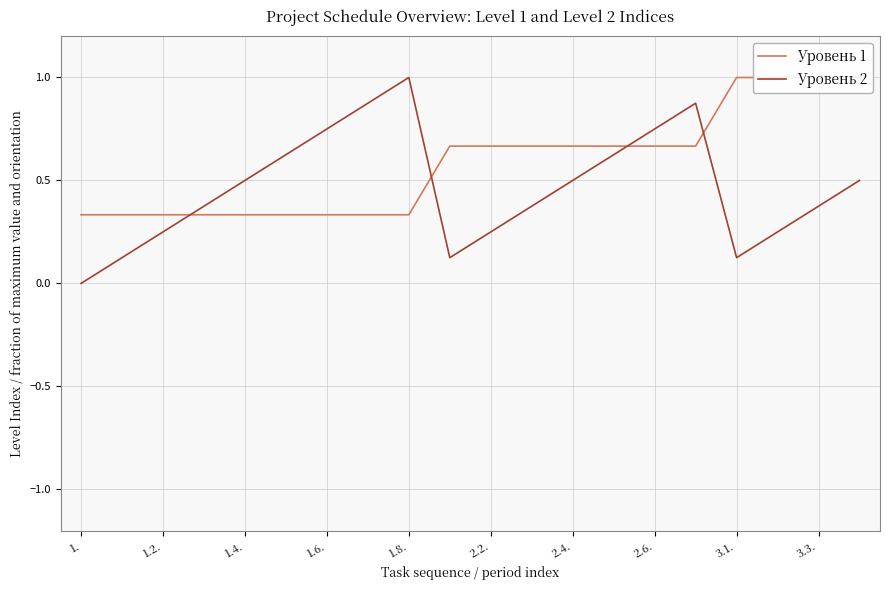

Is it true that Уровень 2 equals 1.0 at 1.8.?

True